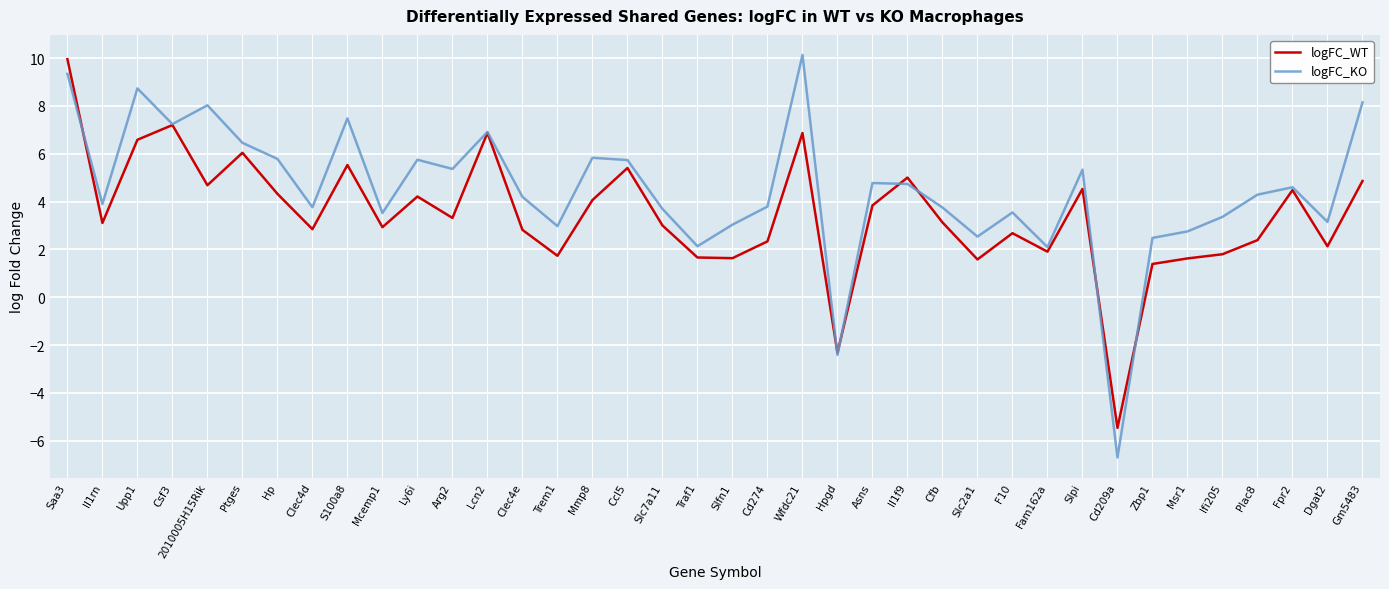

At which category does logFC_WT reach its first local peak?

Csf3